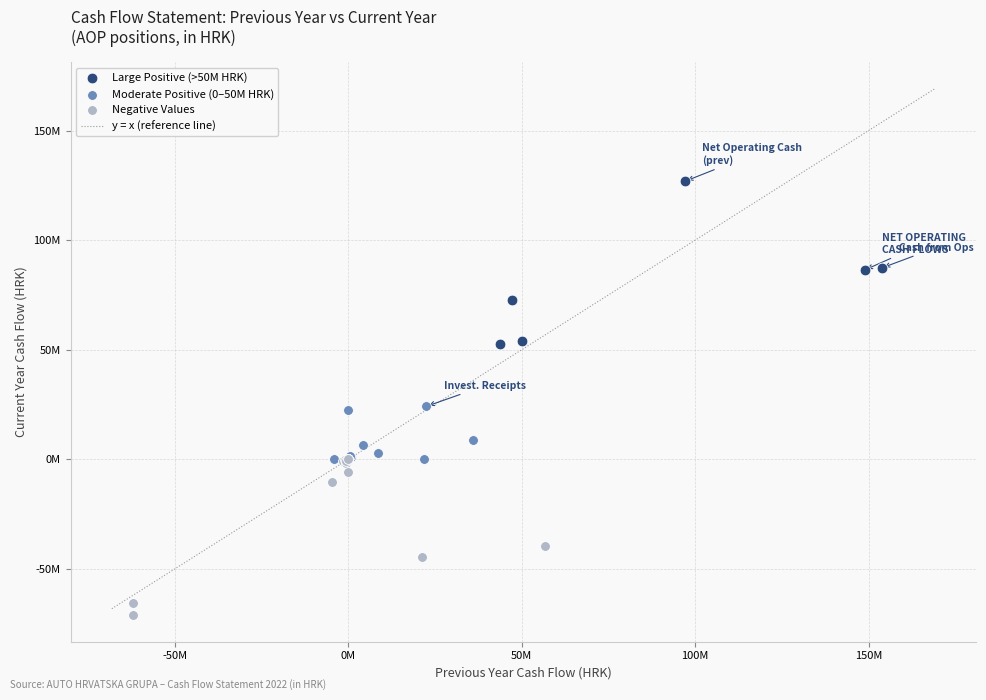

Which series reaches the maximum Y coordinate?

Large Positive (>50M HRK)